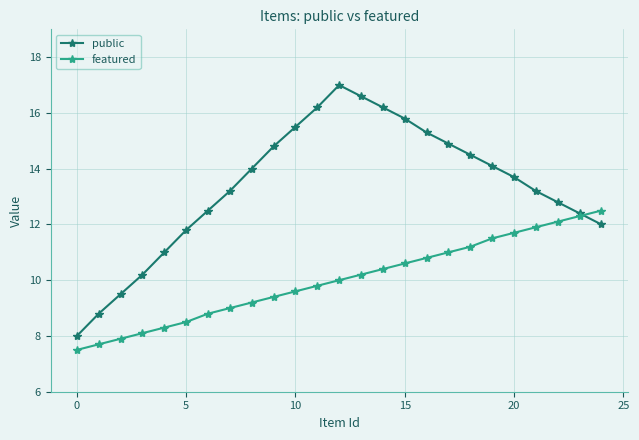

What is the maximum value for public?

17.0